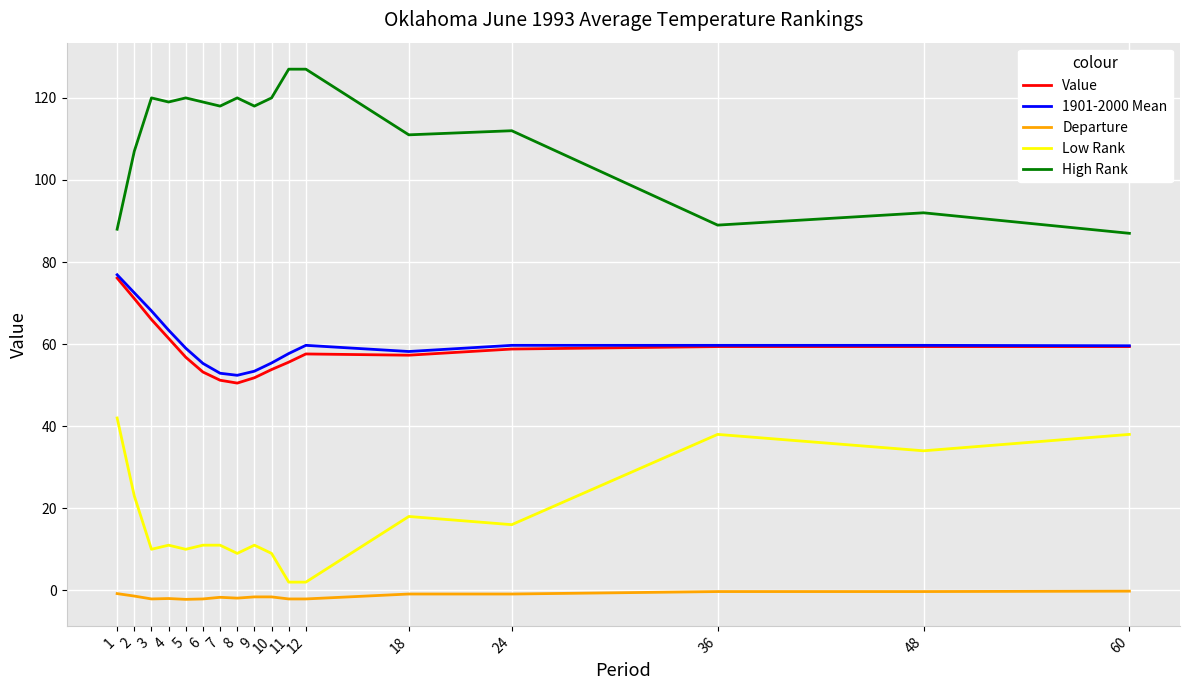

What is the average value of the Departure series?

-1.4